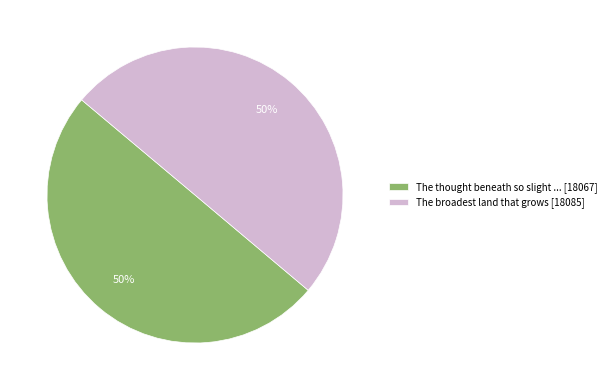

Combined, do The thought beneath so slight ... [18067] and The broadest land that grows [18085] account for over 50%?

Yes